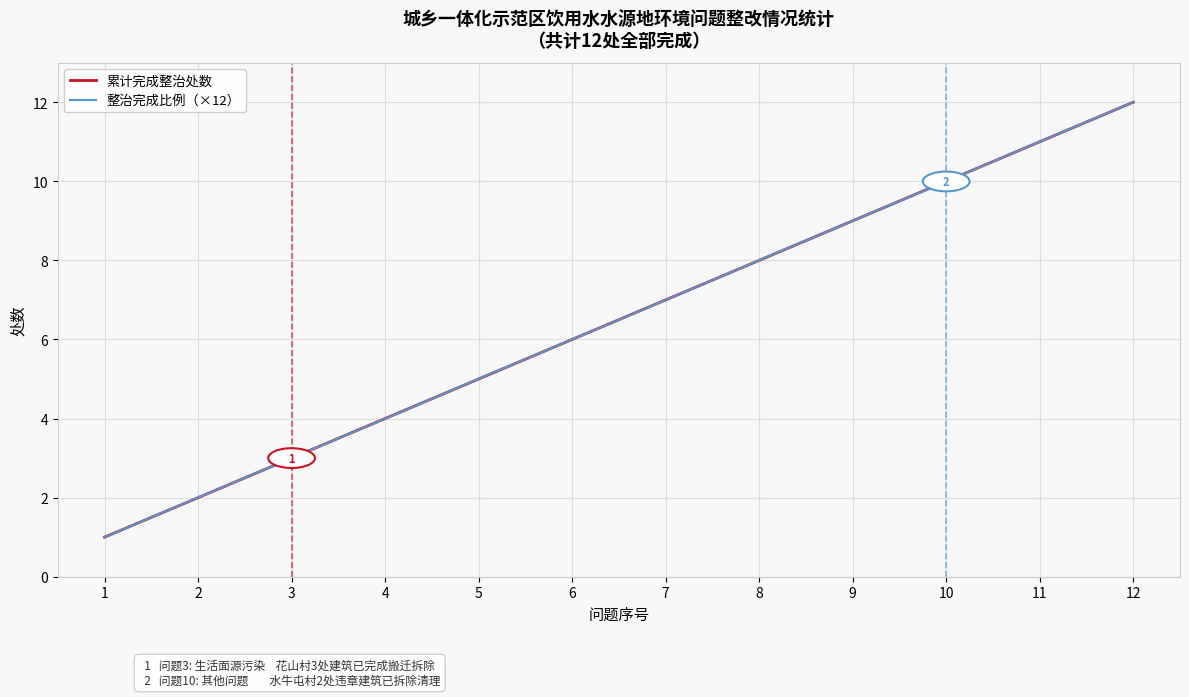

The 累计完成整治处数 series shows 16.1 at 9. True or false?

False